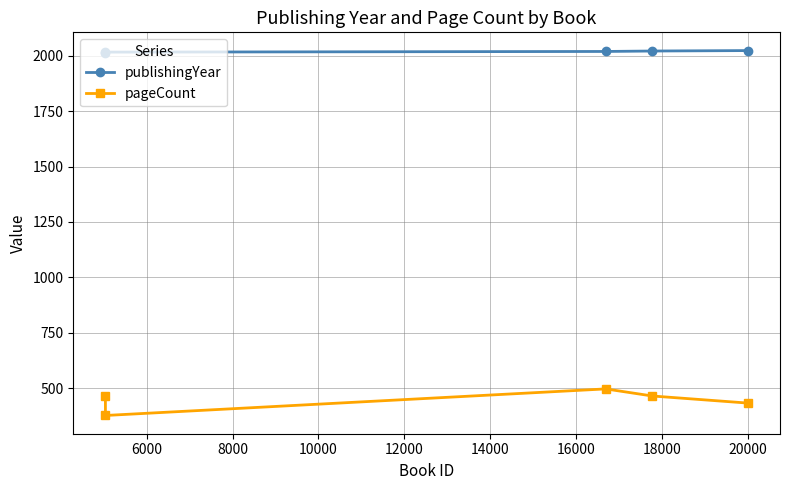

What are all the series names shown in the legend?

publishingYear, pageCount